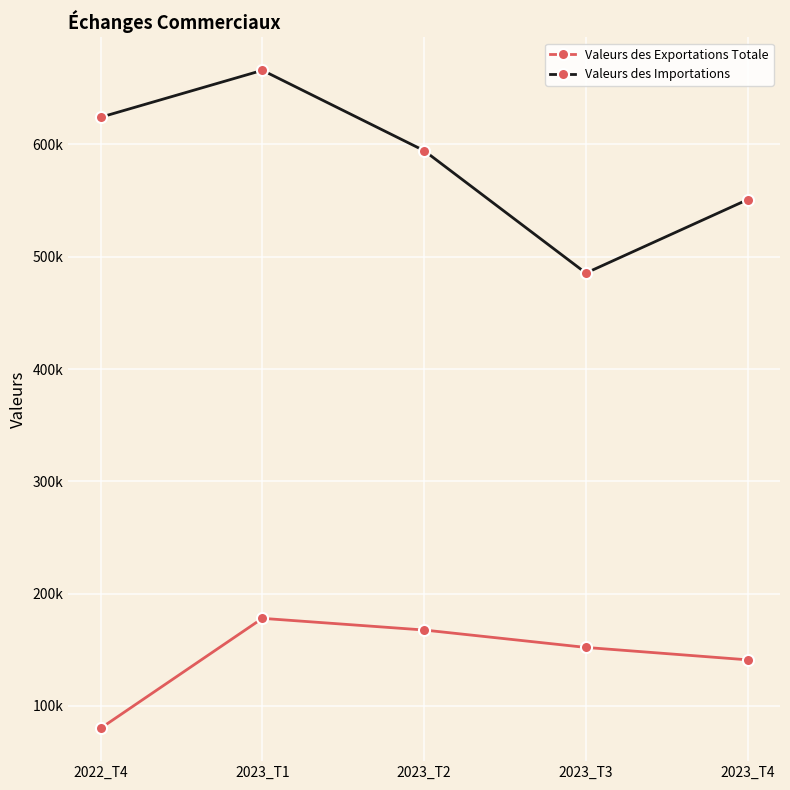

What are all the series names shown in the legend?

Valeurs des Exportations Totale, Valeurs des Importations